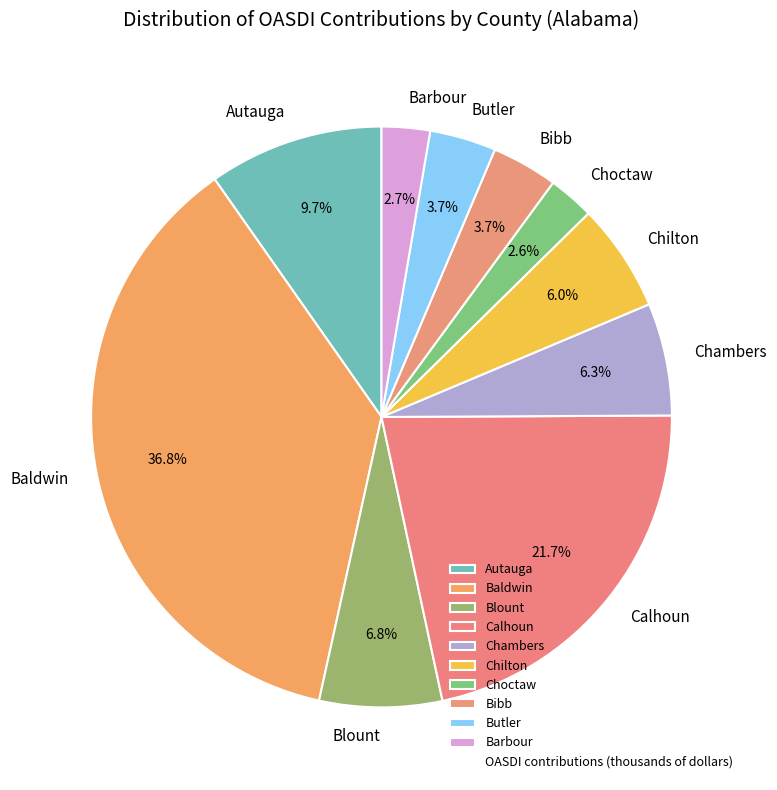

What is the largest slice in the pie chart?

Baldwin